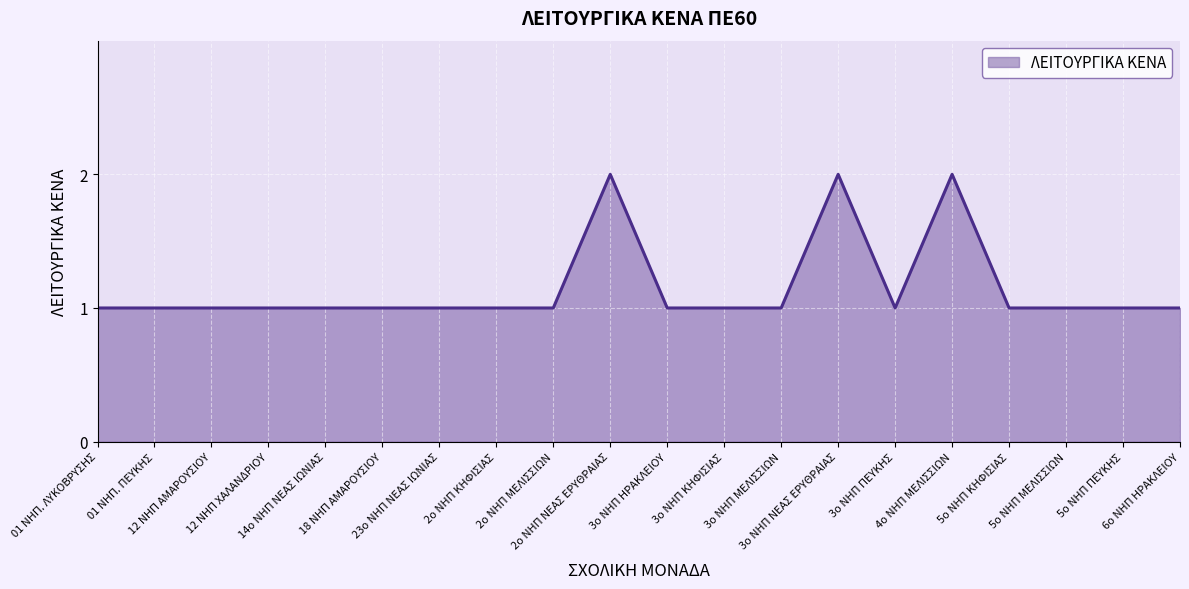

How many categories are shown in the chart?

20